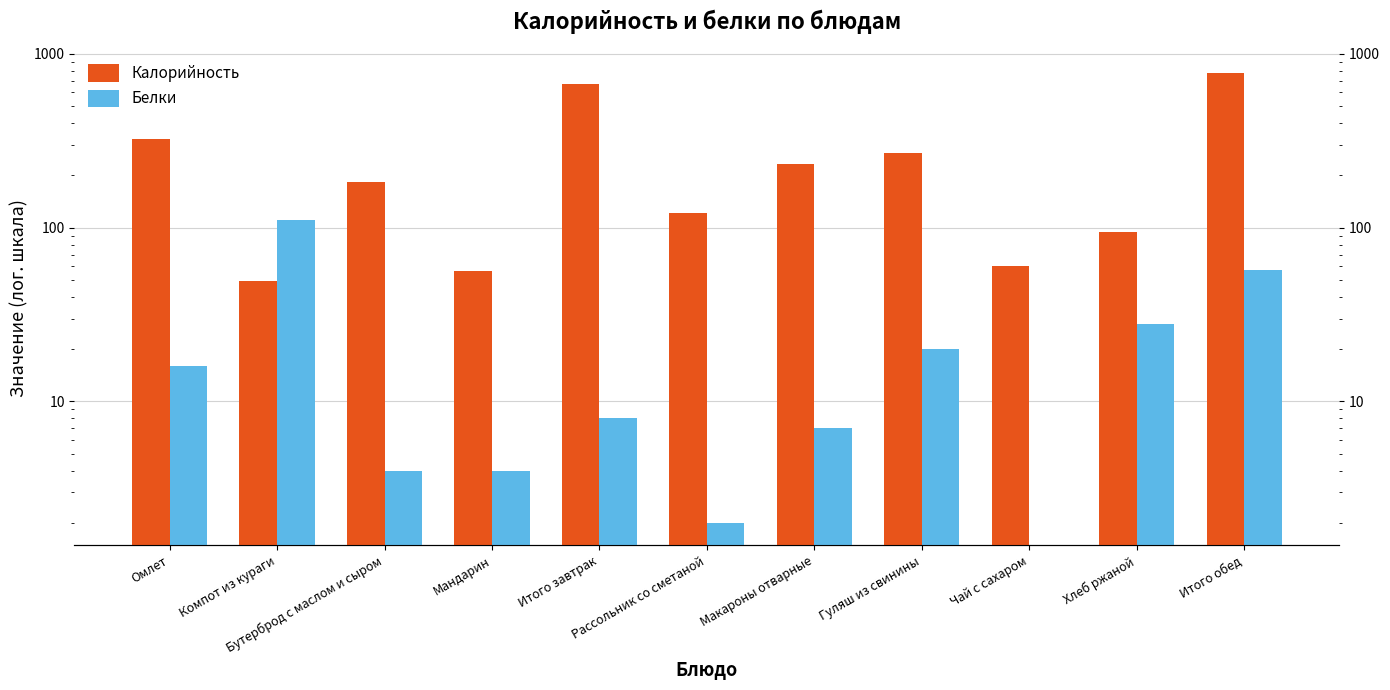

What is the sum of all Белки values?

257